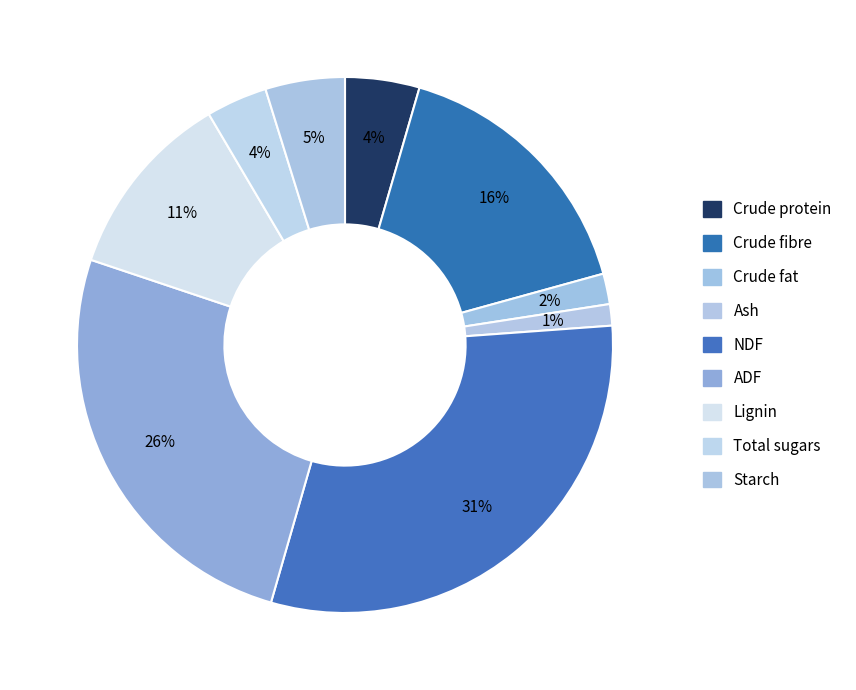

How many slices are in this pie chart?

9